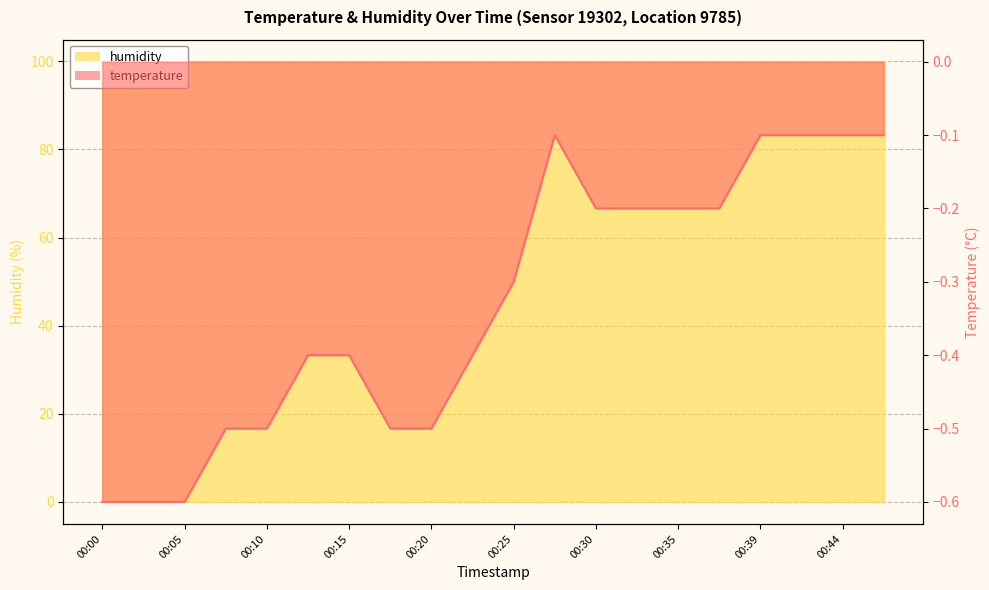

Rank the categories by value from lowest to highest.

00:00, 00:02, 00:05, 00:07, 00:10, 00:17, 00:20, 00:12, 00:15, 00:22, 00:25, 00:30, 00:32, 00:35, 00:37, 00:27, 00:39, 00:42, 00:44, 00:47